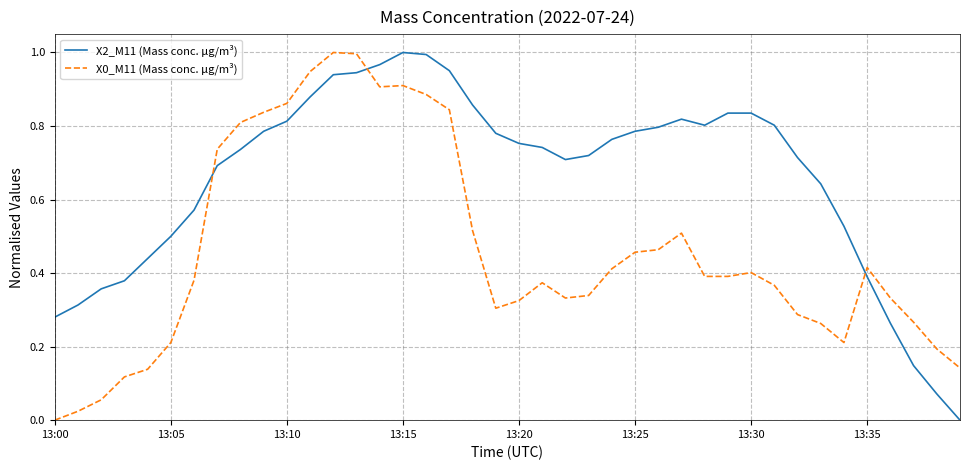

Which series has the largest total across all categories?

X2_M11 (Mass conc. μg/m³)